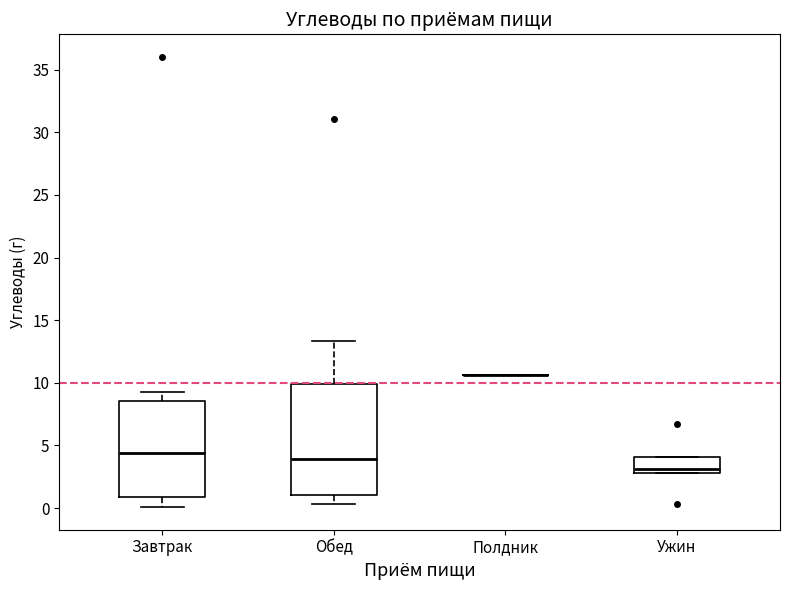

Where is the lower edge of the box for Завтрак on the y-axis? The values are not printed on the chart, so give them approximately, as read against the axis.

1.0